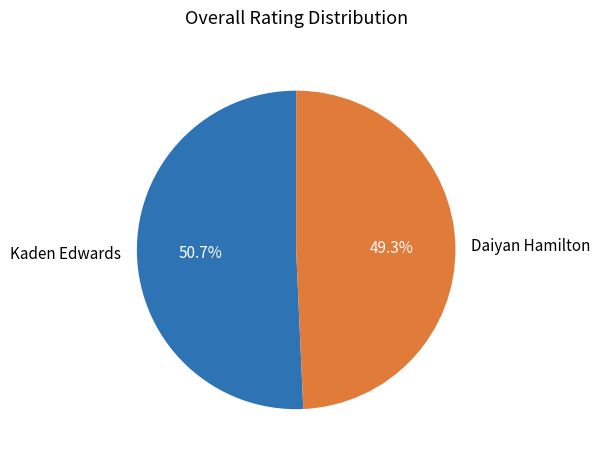

Approximately how many times larger is the value at Daiyan Hamilton compared to Kaden Edwards?

1.0